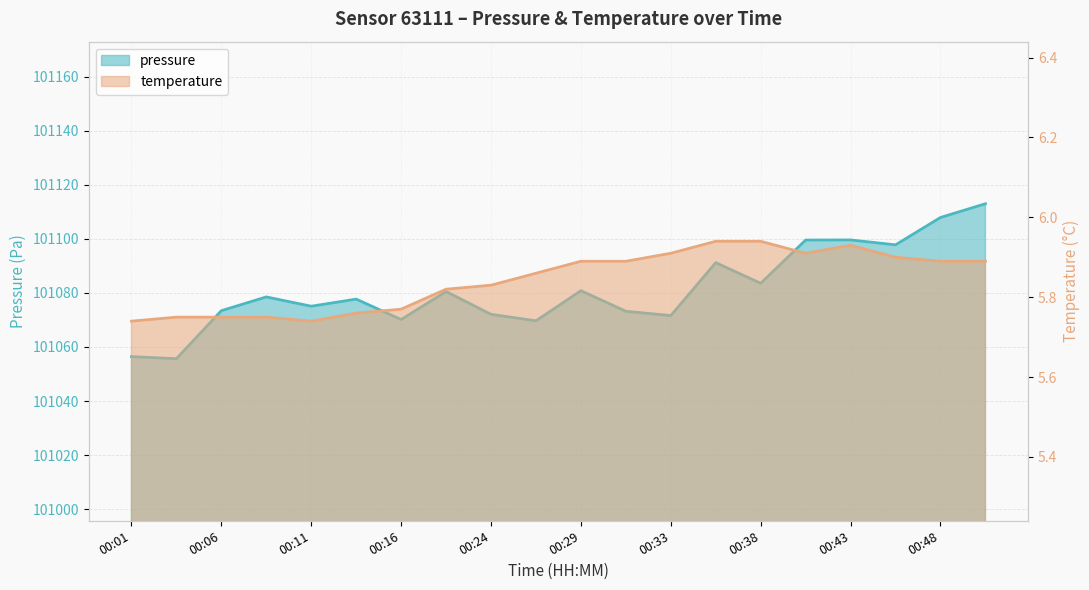

How many values in the pressure series exceed 101078?

10